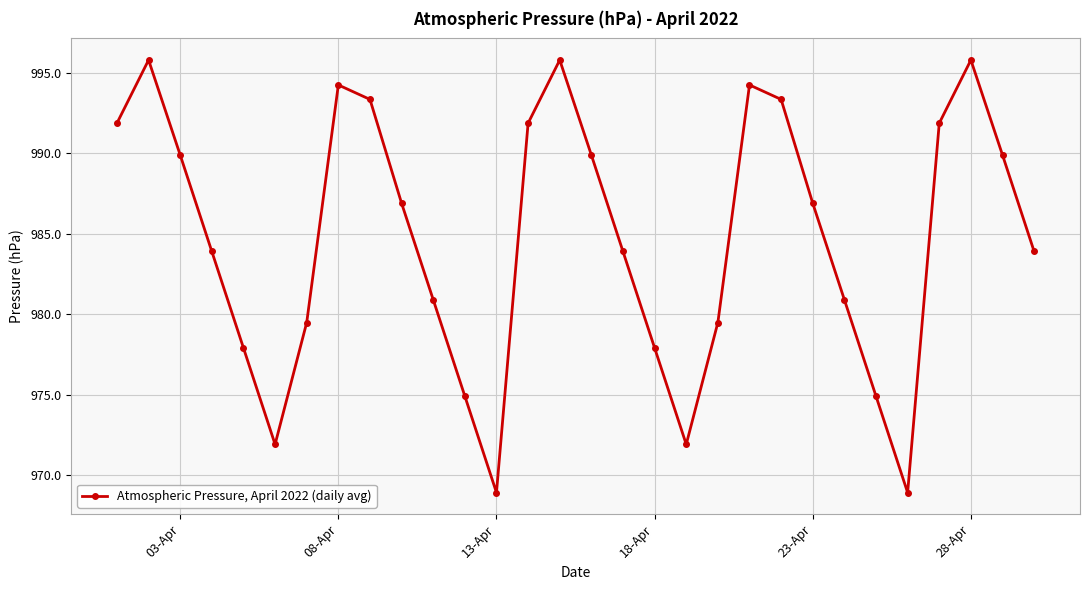

How many data points are less than 986?

15